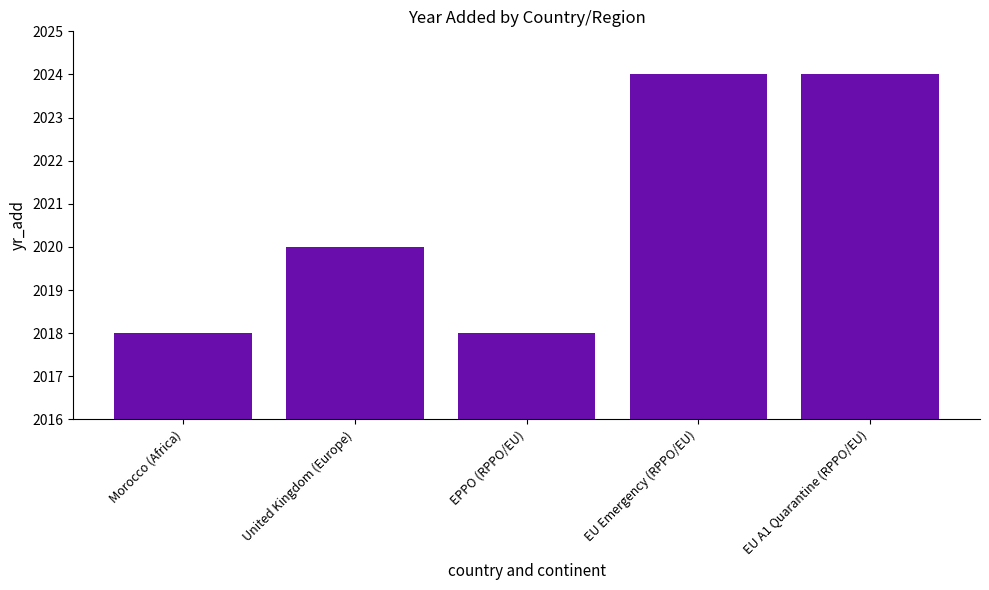

Approximately how many times larger is the value at Morocco (Africa) compared to EU Emergency (RPPO/EU)?

1.0